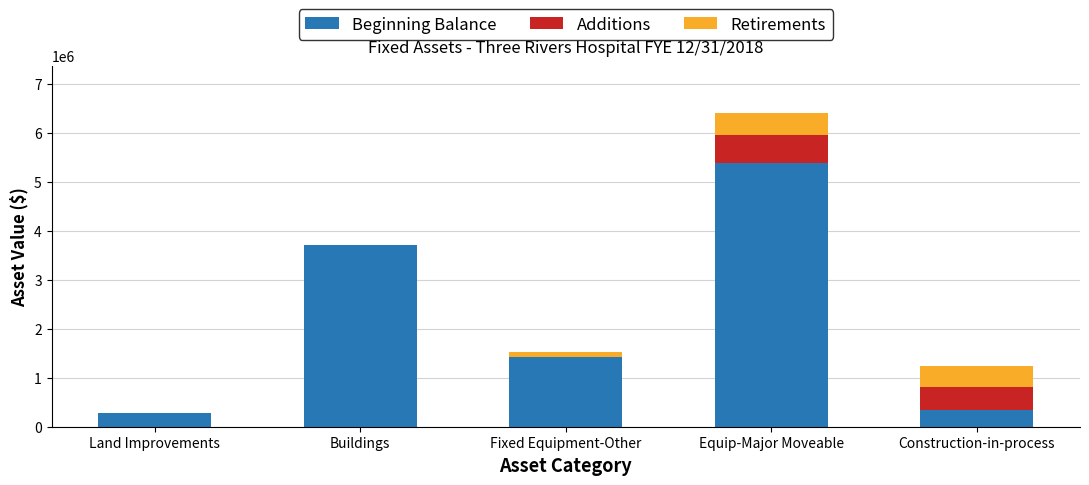

Reading right to left, list the values for the Beginning Balance series.

Construction-in-process=331533	Equip-Major Moveable=5389186	Fixed Equipment-Other=1431395	Buildings=3702772	Land Improvements=272450